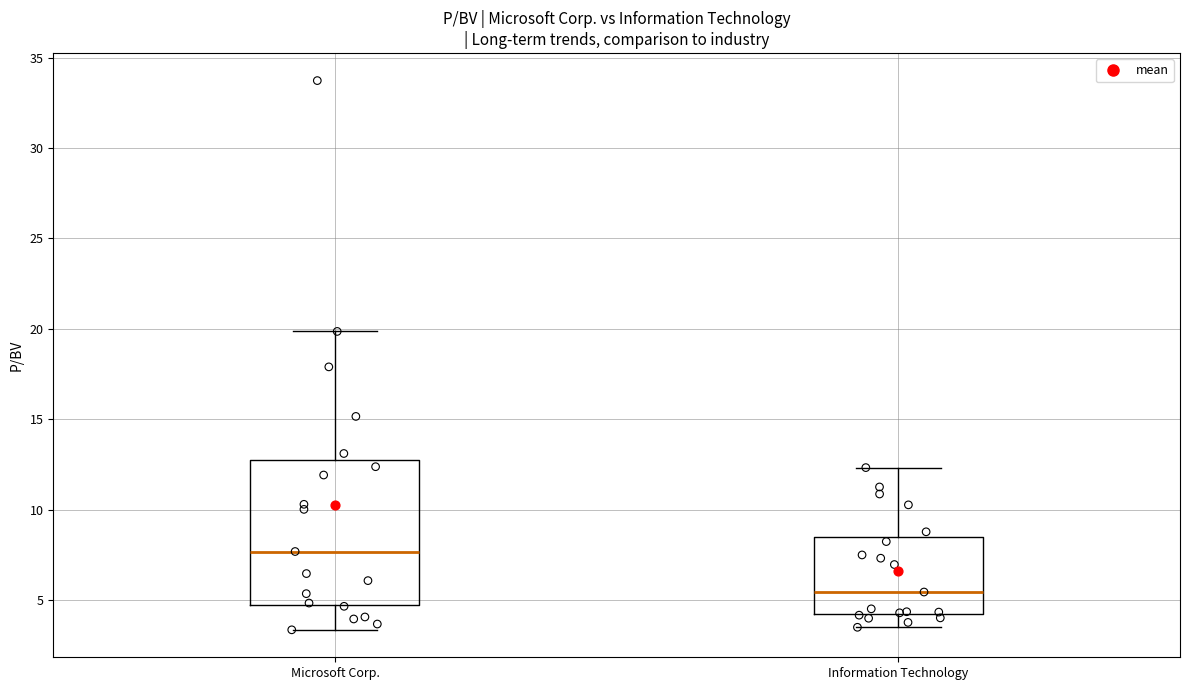

Which box's median line is the lowest?

Information Technology